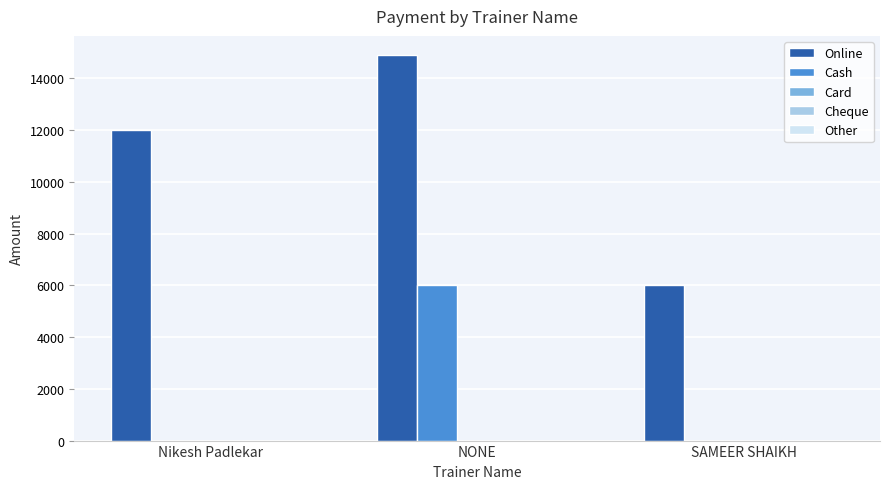

Which series changed the most between NONE and SAMEER SHAIKH?

Online